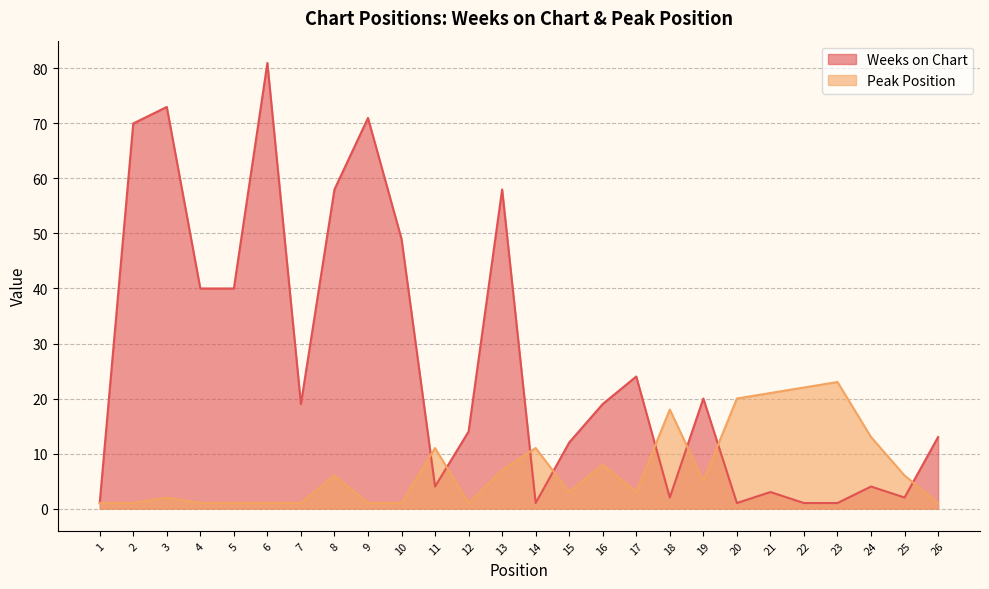

How many interior local valleys does the Peak Position series have?

4